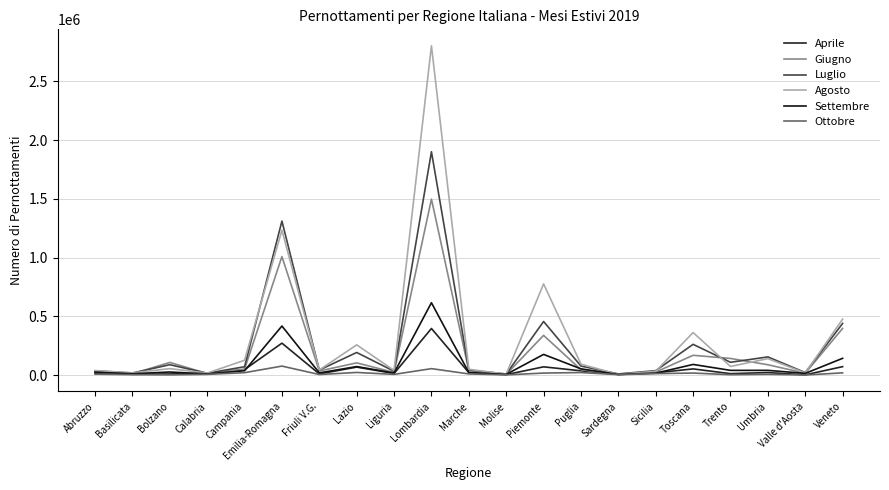

Where does the Luglio series first go above 70932?

Bolzano